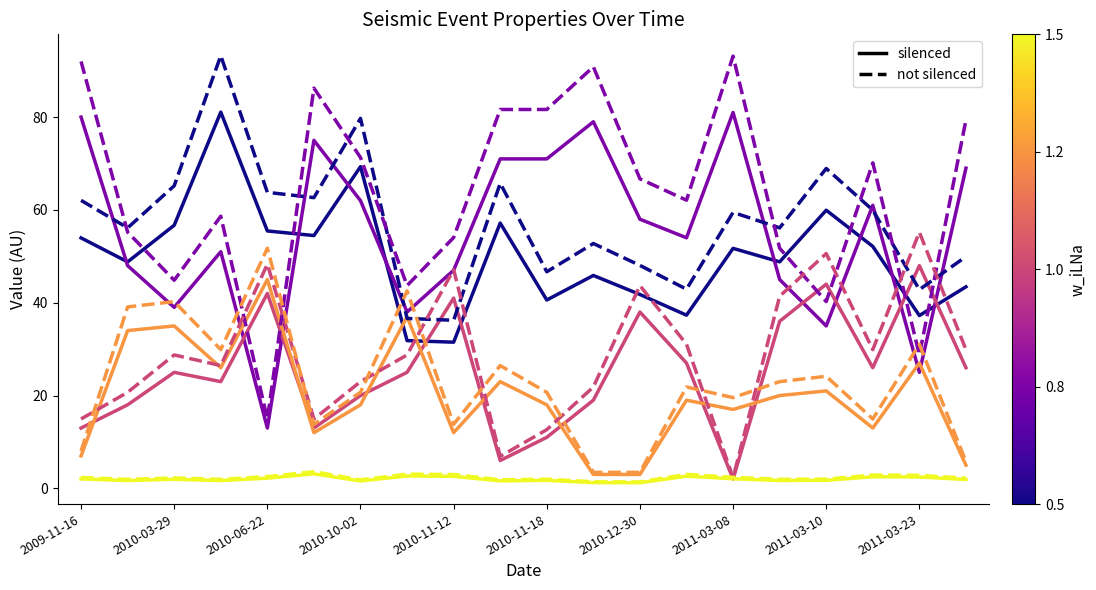

Reading left to right, transcribe all the data shown in this chart.

VR: 54.0	48.8	56.7	81.1	55.5	54.5	69.3	31.8	31.5	57.2	40.6	45.9	41.8	37.3	51.7	48.8	59.9	52.1	37.2	43.4
DC: 80.0	48.0	39.0	51.0	13.0	75.0	62.0	38.0	47.0	71.0	71.0	79.0	58.0	54.0	81.0	45.0	35.0	61.0	25.0	69.0
CLVD: 13.0	18.0	25.0	23.0	42.0	13.0	20.0	25.0	41.0	6.0	11.0	19.0	38.0	27.0	2.0	36.0	44.0	26.0	48.0	26.0
ISO: 7.0	34.0	35.0	26.0	45.0	12.0	18.0	37.0	12.0	23.0	18.0	3.0	3.0	19.0	17.0	20.0	21.0	13.0	27.0	5.0
CatDep: 2.0	1.7	2.0	1.7	2.2	3.1	1.6	2.7	2.6	1.6	1.7	1.2	1.2	2.6	2.1	1.7	1.7	2.5	2.4	1.9